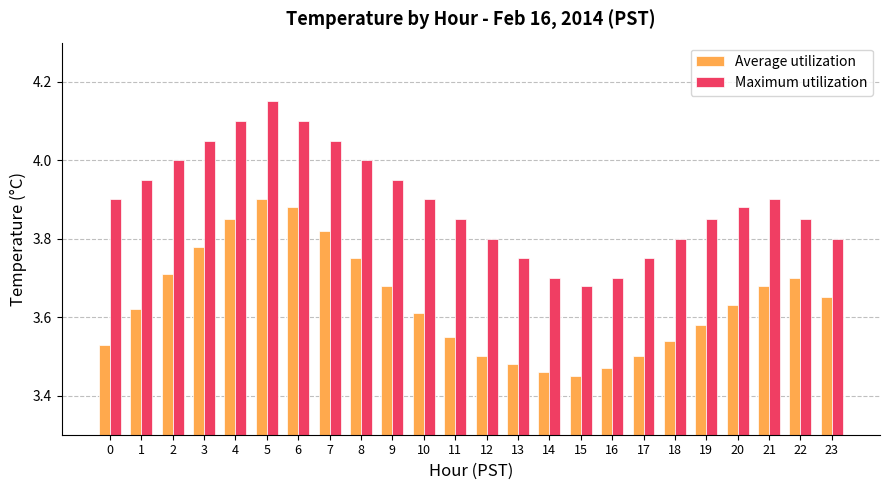

What is the difference between the second highest and second lowest values in the Average utilization series?

0.4